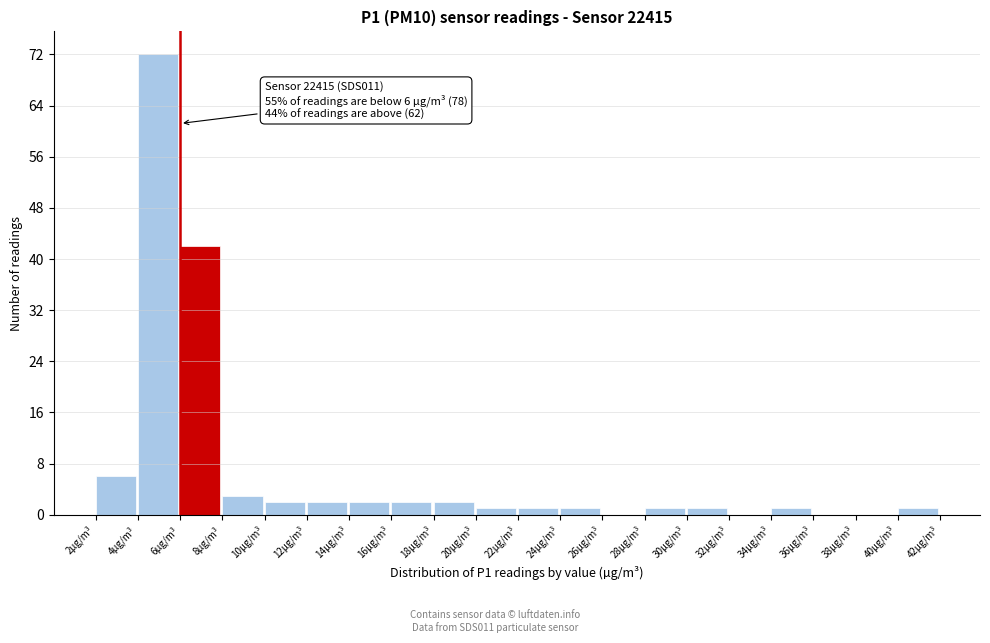

Which range on the x-axis has the tallest bar?

4 to 6